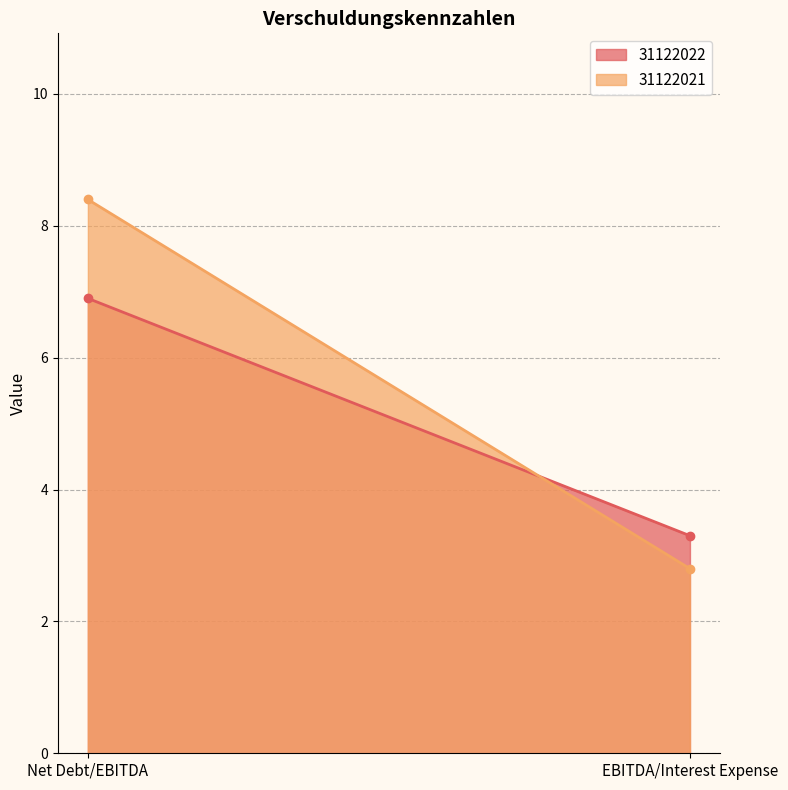

At how many categories does at least one series exceed 6?

1